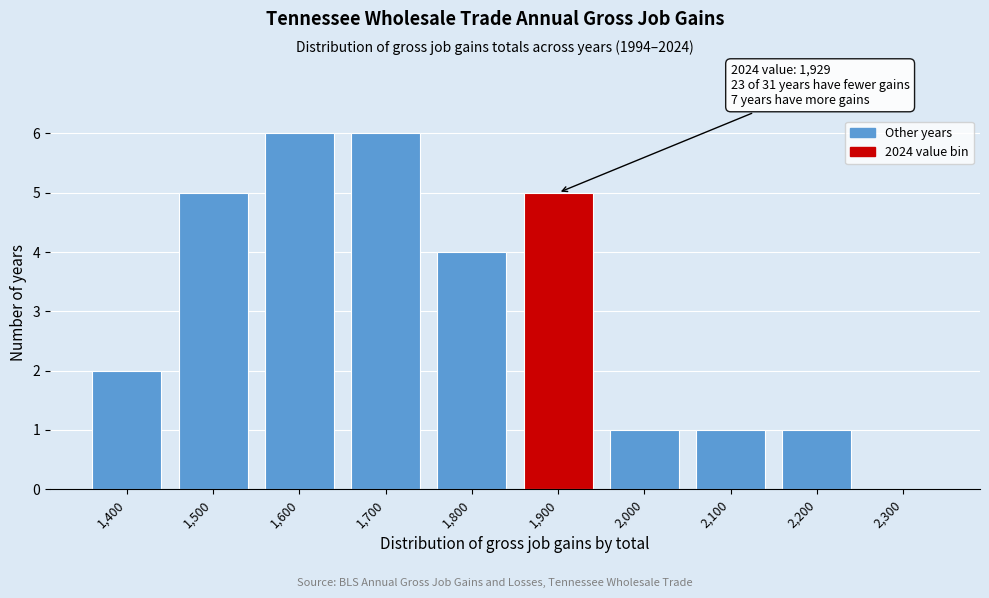

Reading right to left, transcribe all the data shown in this chart.

2,300=0	2,200=1	2,100=1	2,000=1	1,900=5	1,800=4	1,700=6	1,600=6	1,500=5	1,400=2